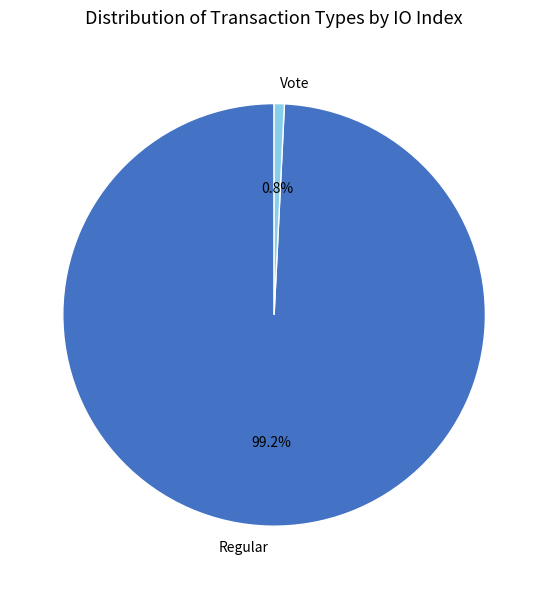

What is the smallest slice in the pie chart?

Vote